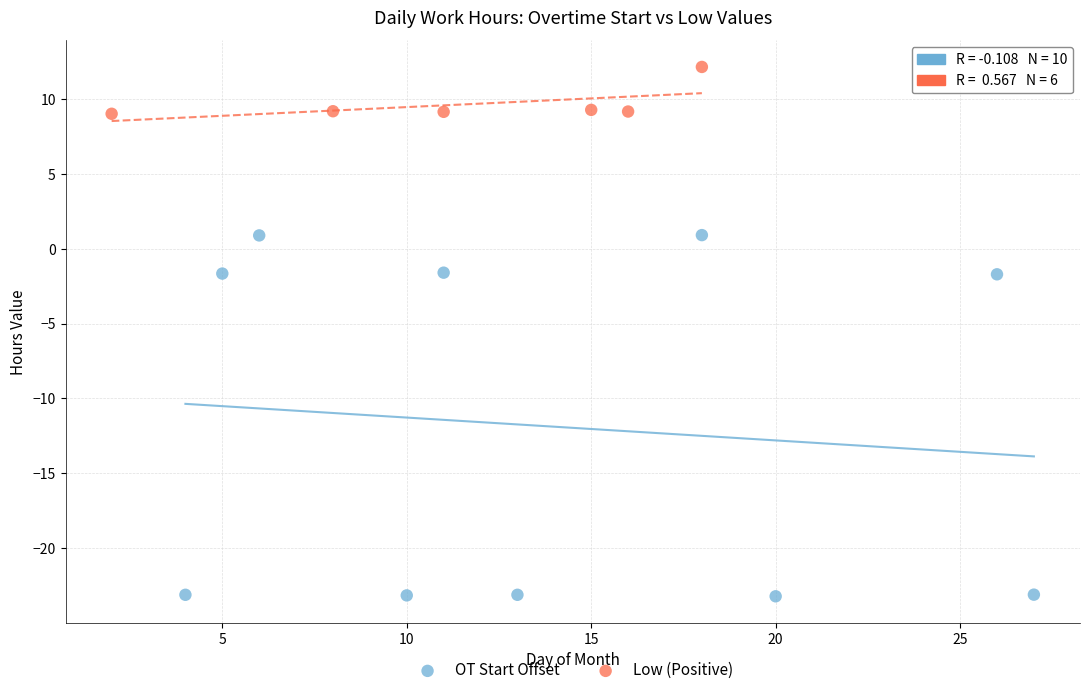

What are all the series names shown in the legend?

OT Start Offset, Low (Positive)